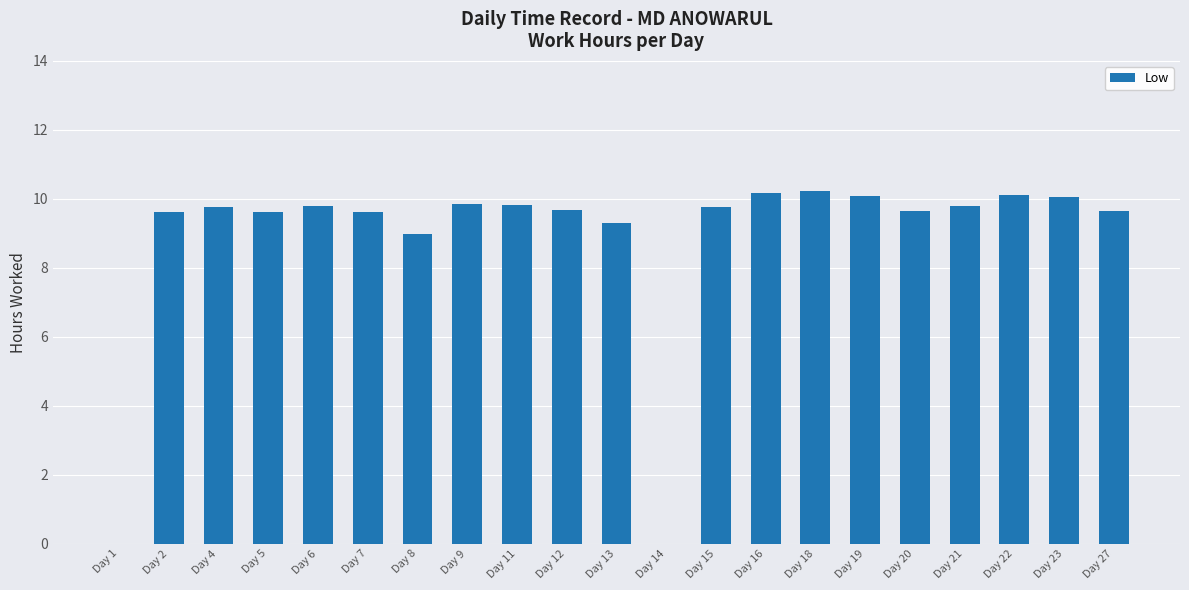

What is the maximum value shown in the chart?

10.2